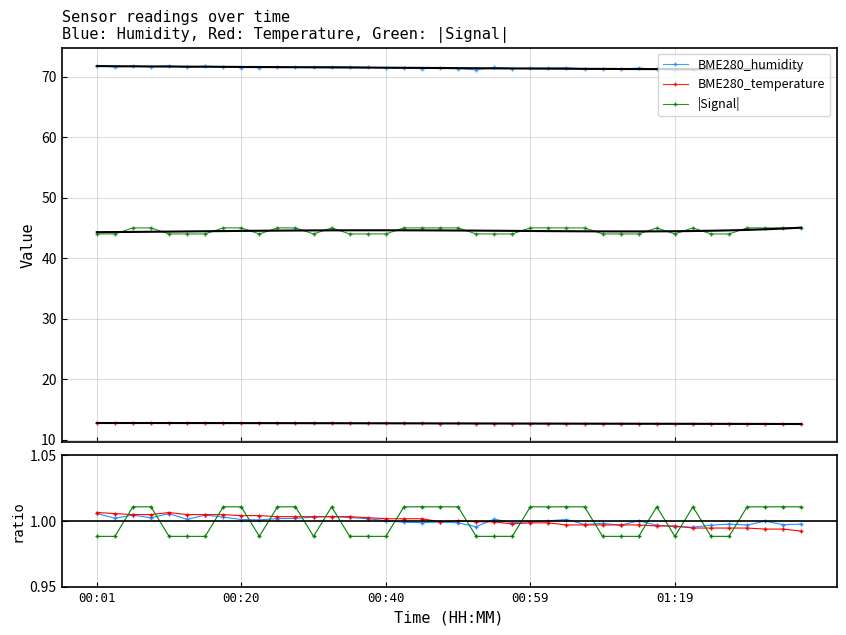

How many lines are shown in the chart?

6